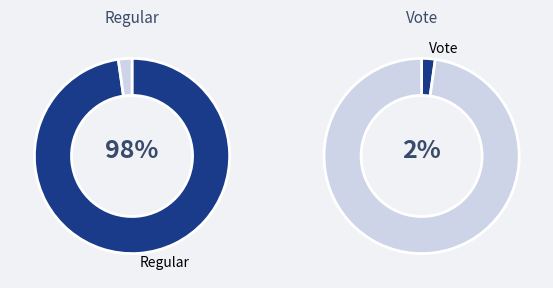

To the nearest percent, what is the difference between the Vote and Regular slice percentages?

96%